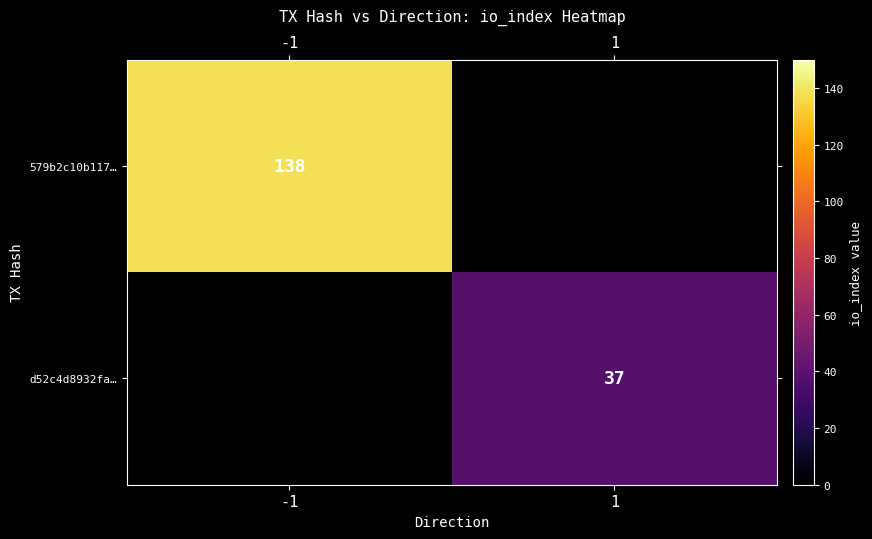

Is it true that 579b2c10b117… equals 64 at -1?

False